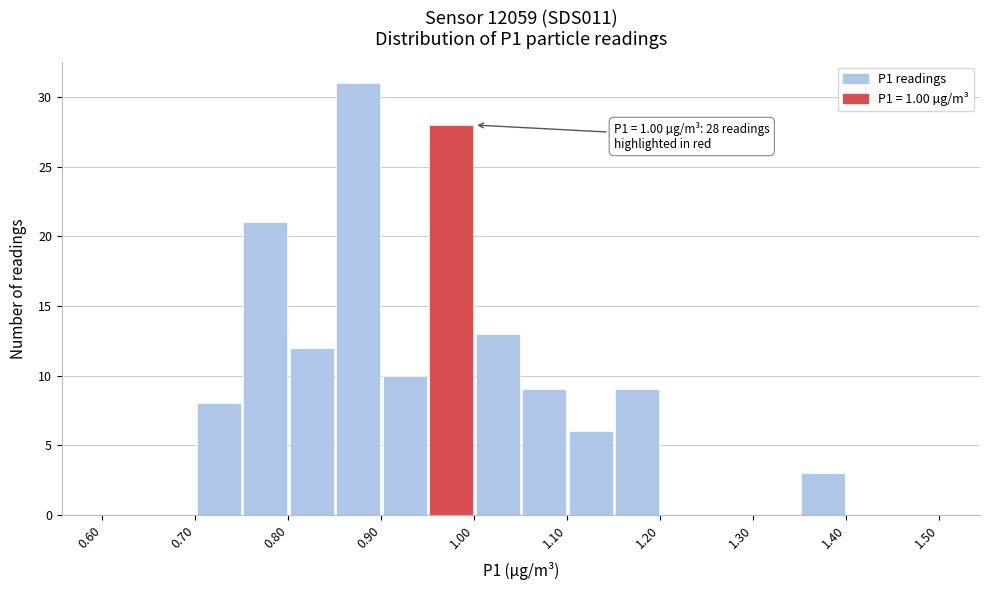

Which range on the x-axis has the tallest bar?

0.85 to 0.90